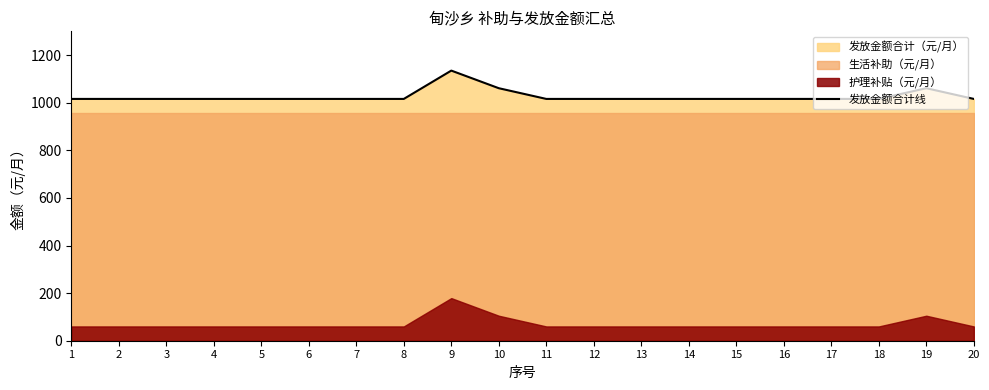

What is the change in value from 9 to 19?

-74